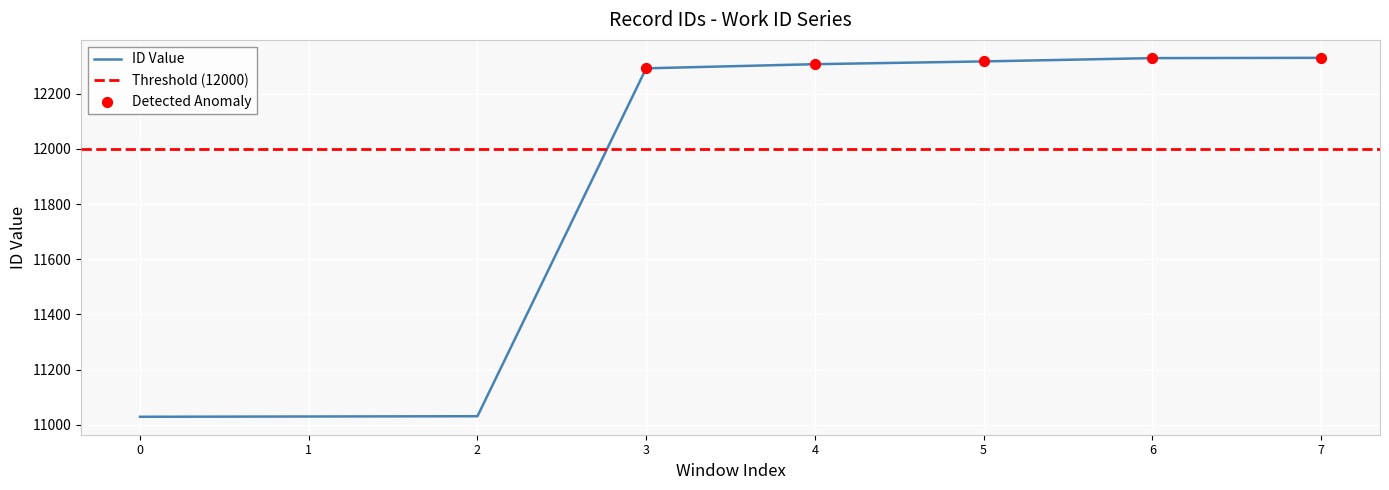

The value of ID Value at 3 is 2692. True or false?

False